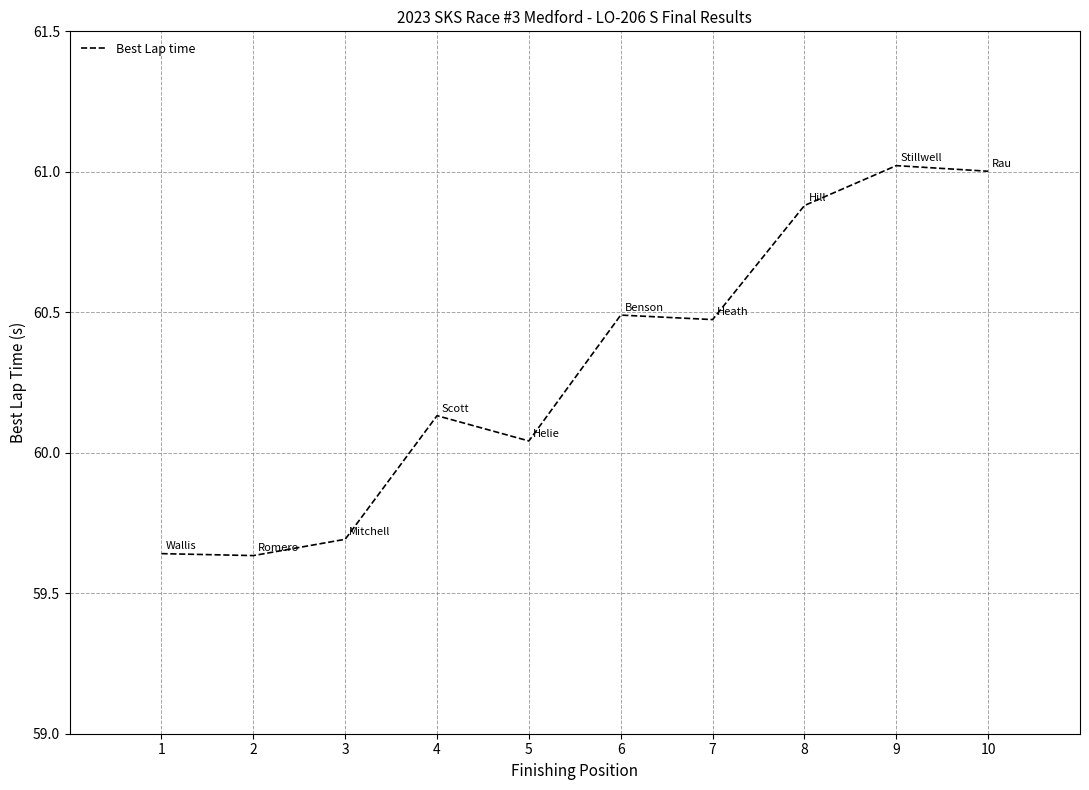

What is the greatest value displayed?

61.0